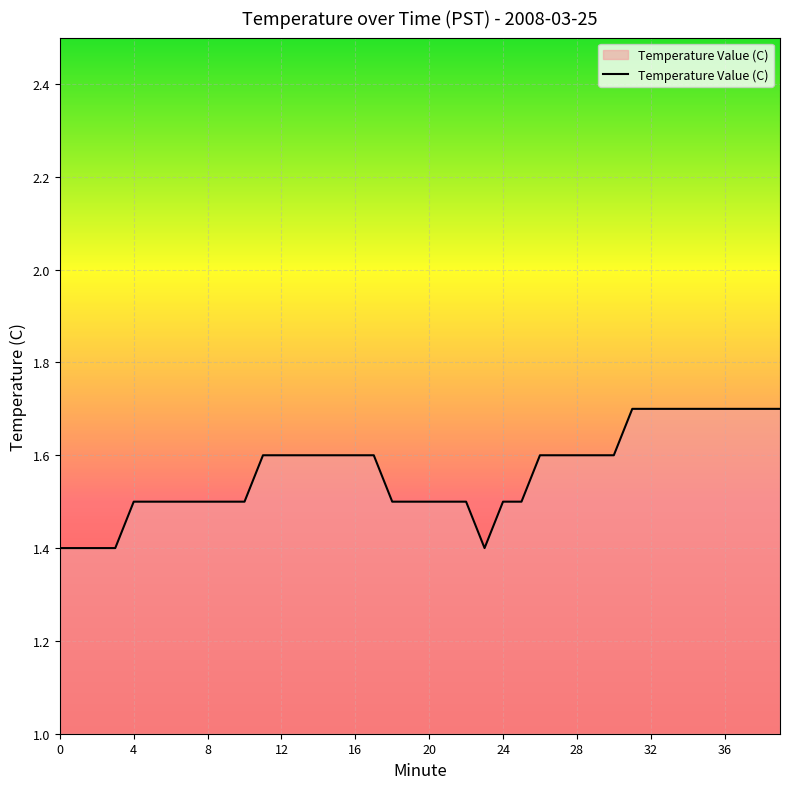

What is the difference between the maximum and minimum values?

0.3